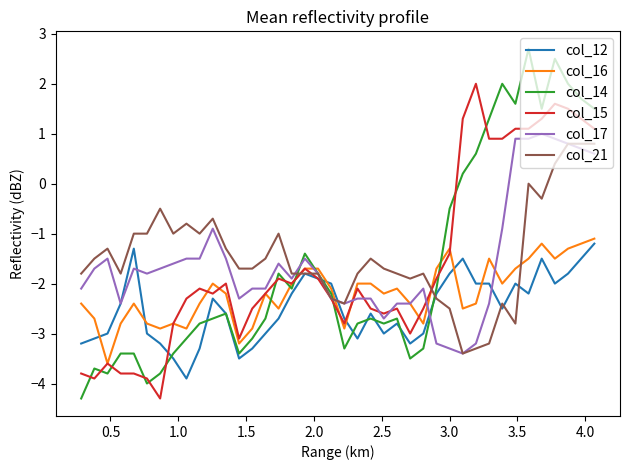

Which series has the widest spread of values?

col_14